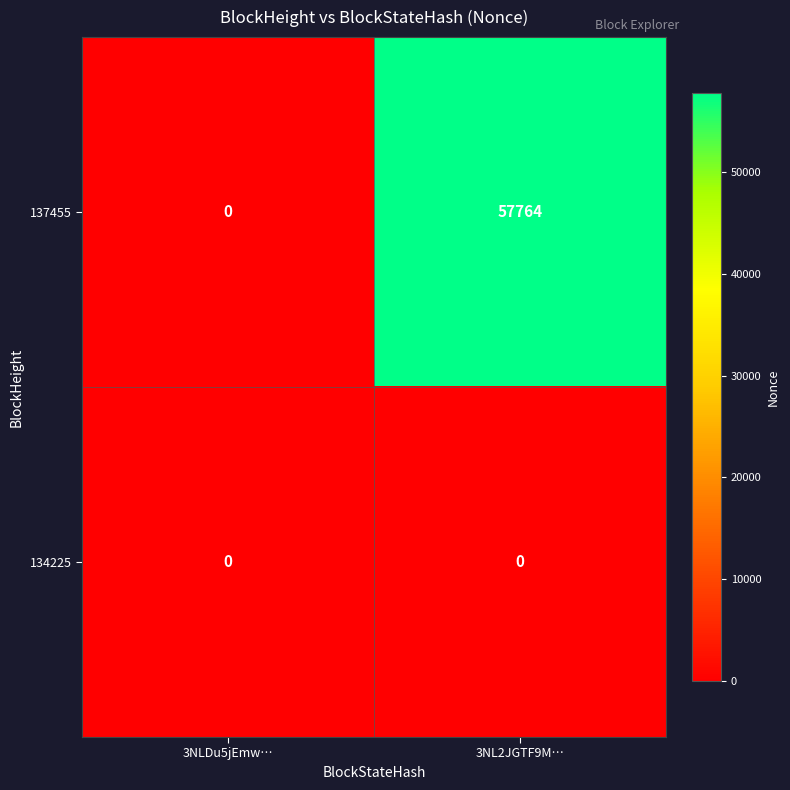

Reading left to right, extract all data points from this chart.

137455: 3NLDu5jEmw…=0	3NL2JGTF9M…=57764
134225: 3NLDu5jEmw…=0	3NL2JGTF9M…=0